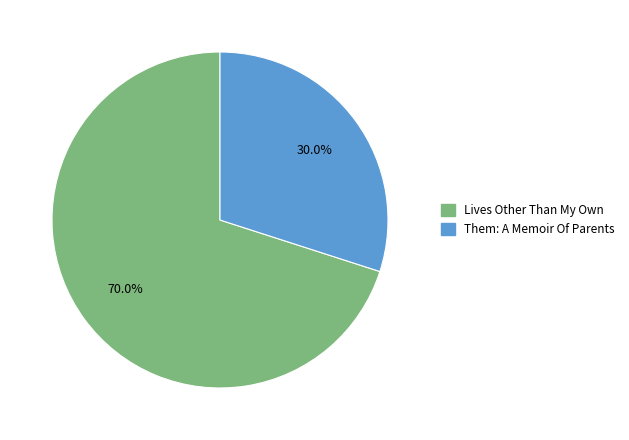

What percentage do Them: A Memoir Of Parents and Lives Other Than My Own together represent?

100.0%